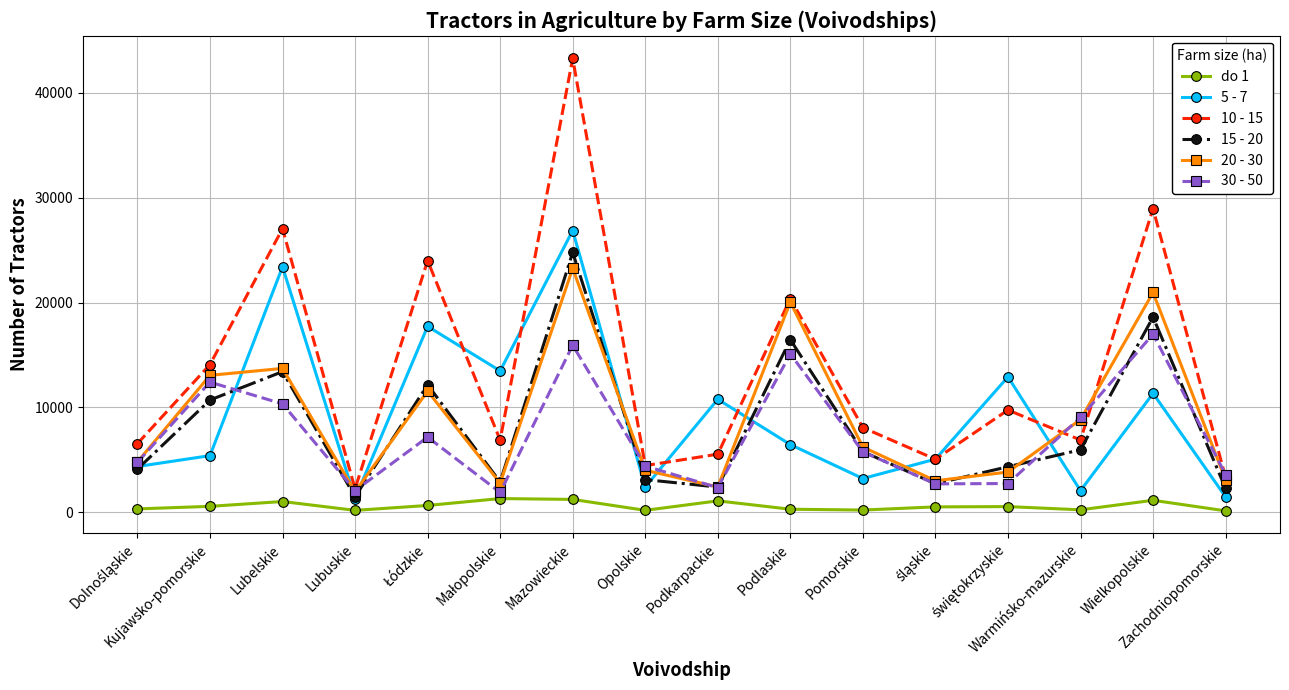

At how many categories does at least one series exceed 35466?

1